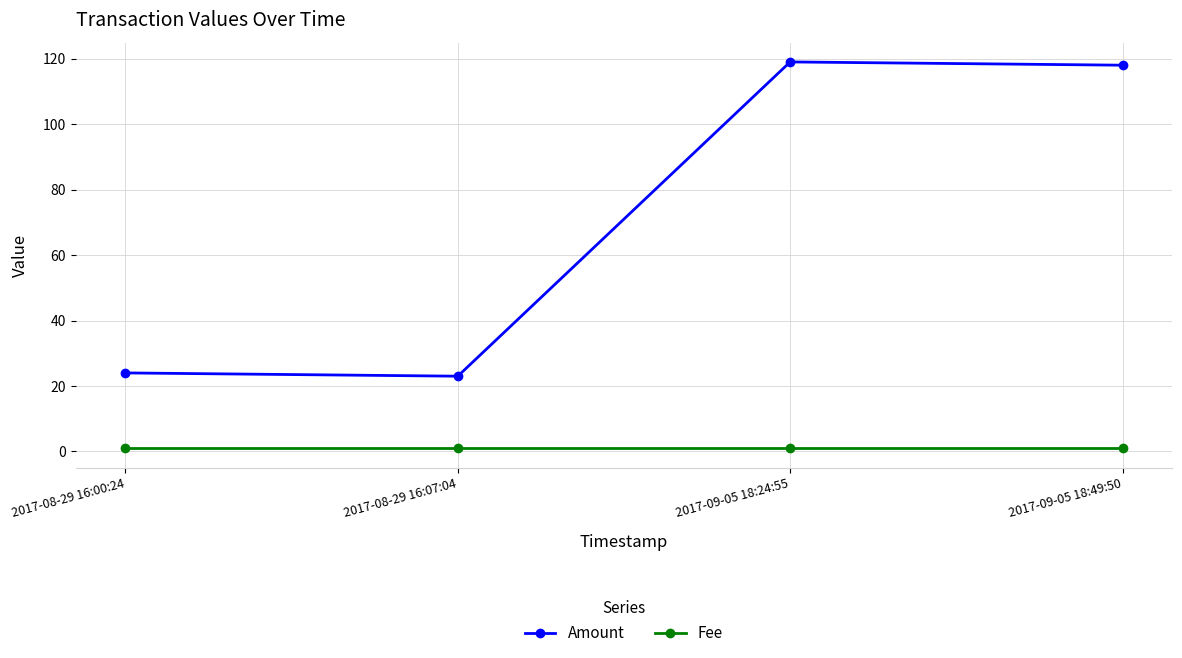

What is the difference between the Amount values at 2017-08-29 16:00:24 and 2017-08-29 16:07:04?

1